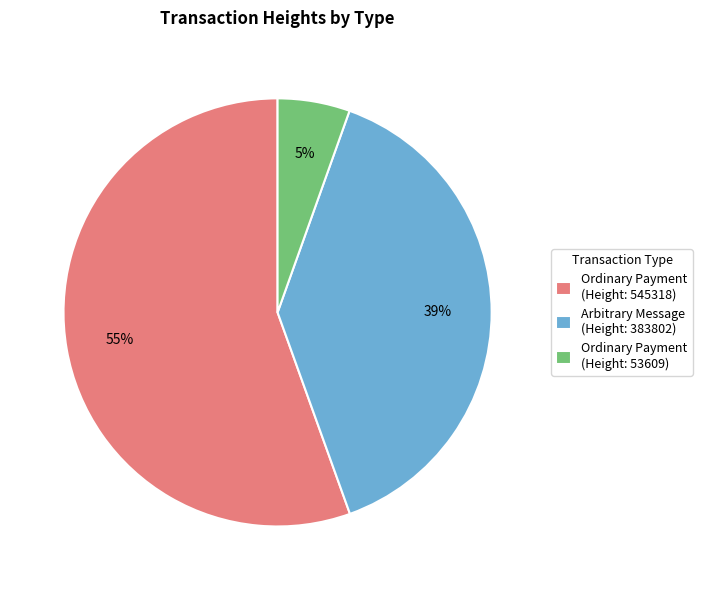

To the nearest percent, what is the average slice percentage?

33%